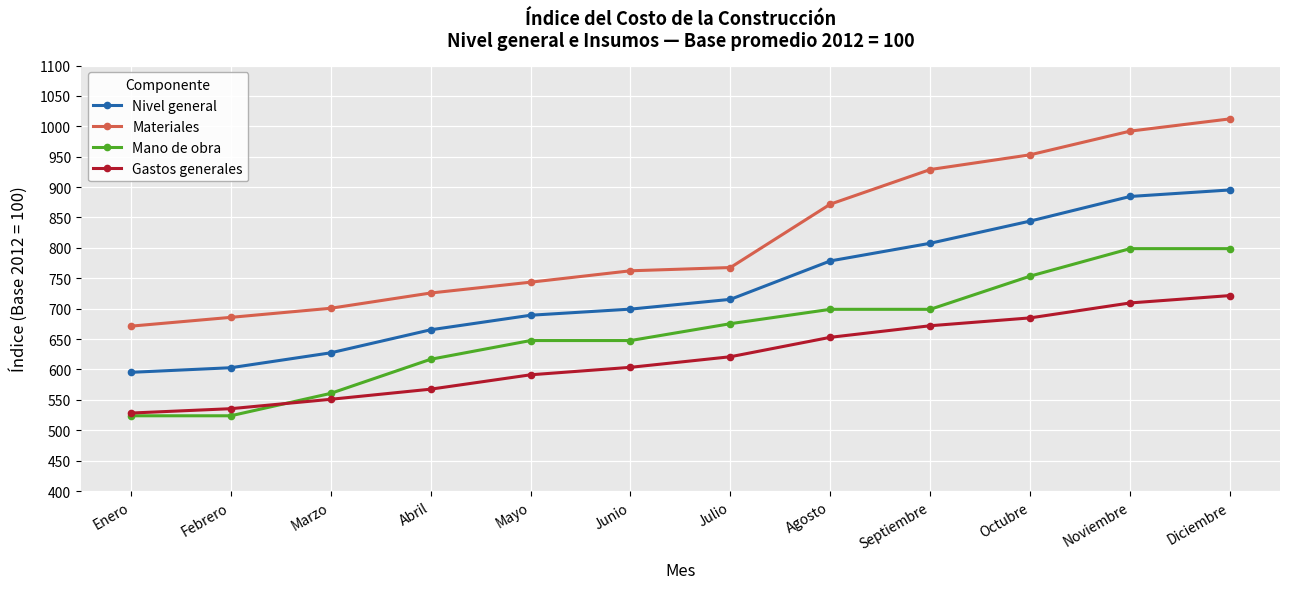

What is the maximum value shown in the chart?

1012.2